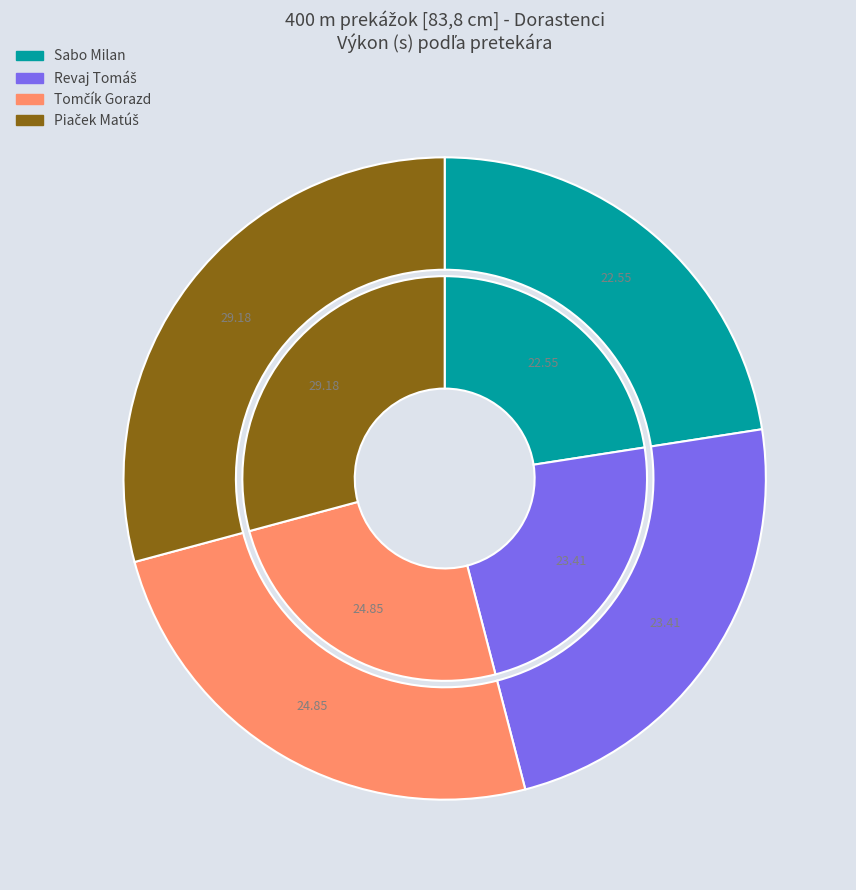

Between Piaček Matúš and Tomčík Gorazd, which is larger?

Piaček Matúš